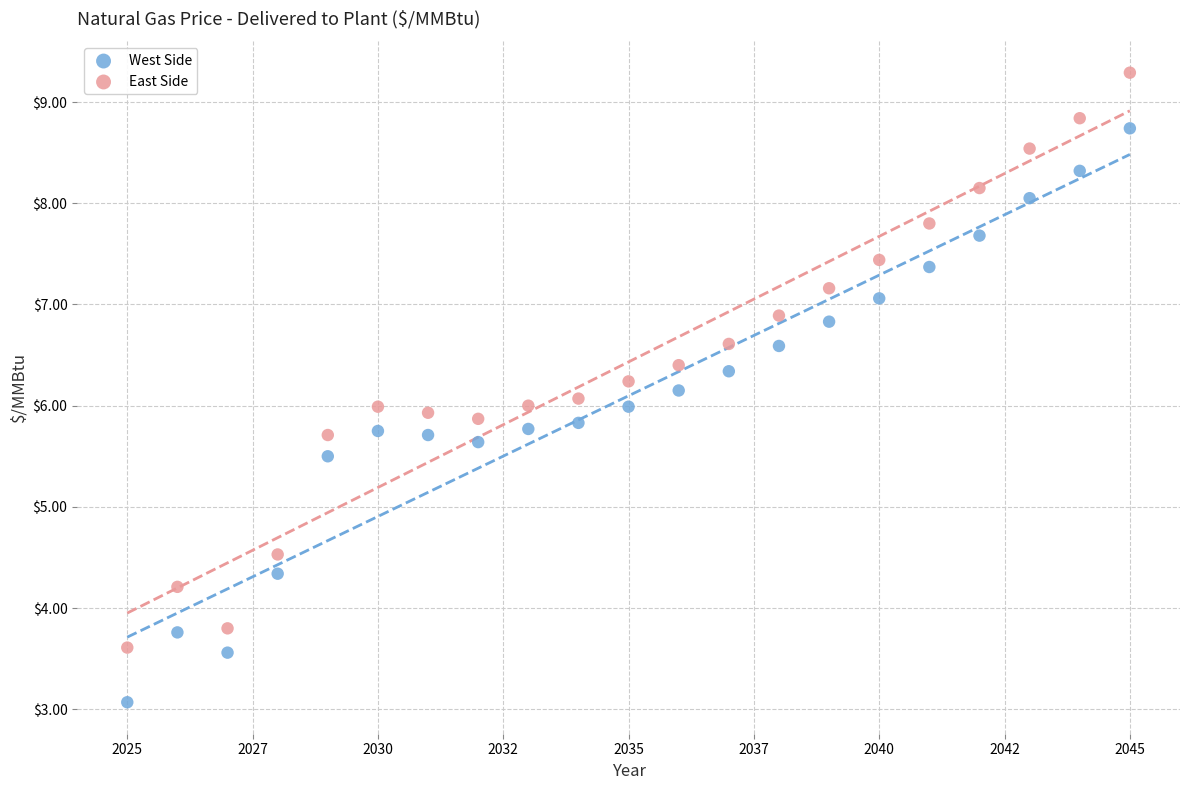

Across all data points, what is the range of X values (max minus min)?

20.0